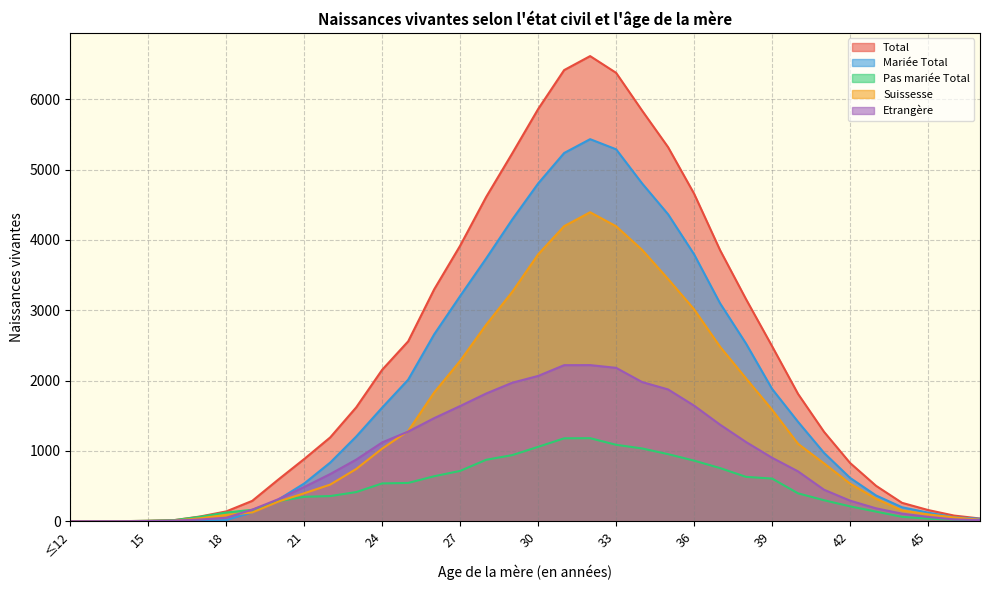

What is the average value of the Etrangère series?

870